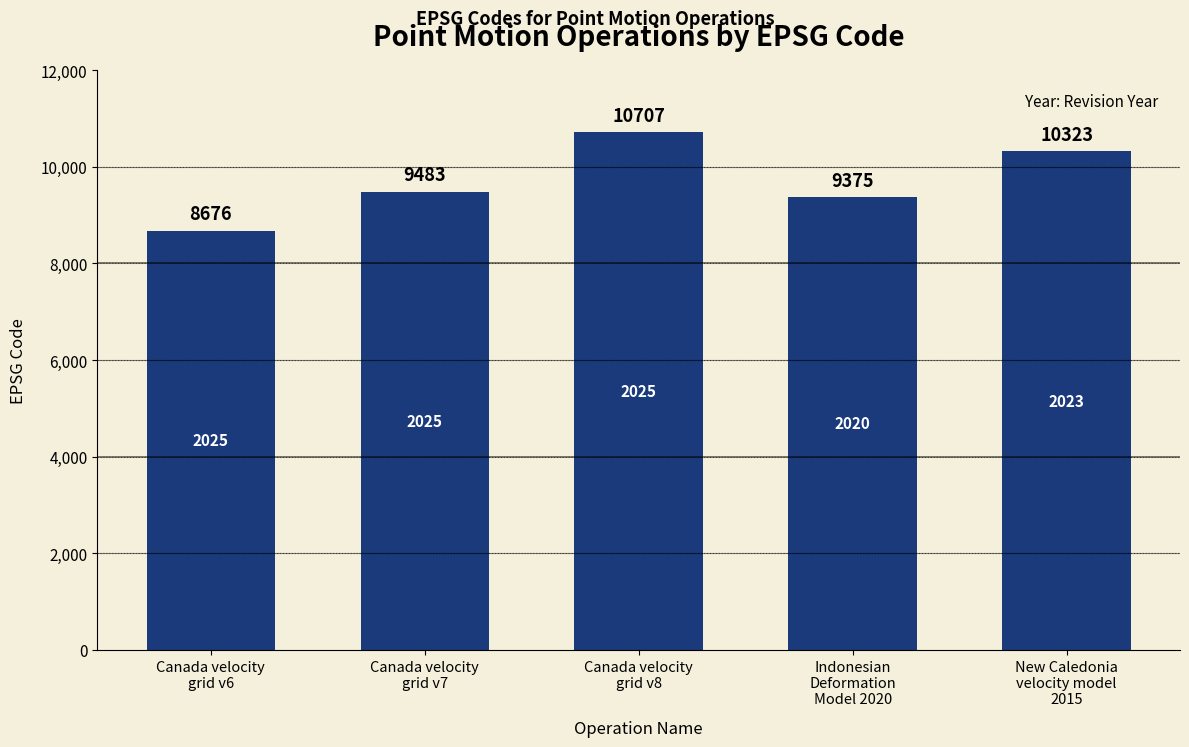

At which label is the value closest to 9691?

Canada velocity
grid v7